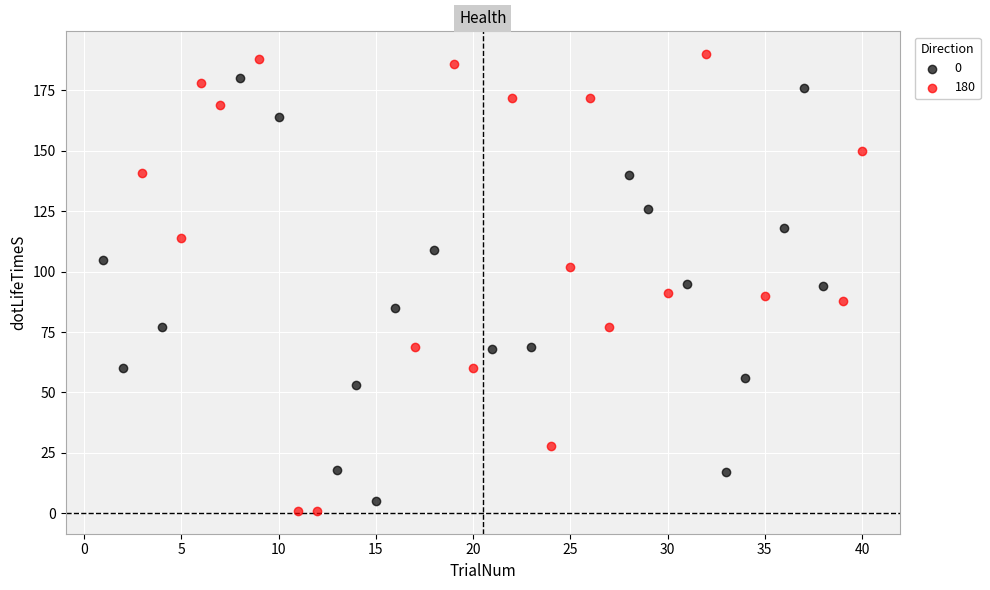

Which series reaches the minimum Y coordinate?

180